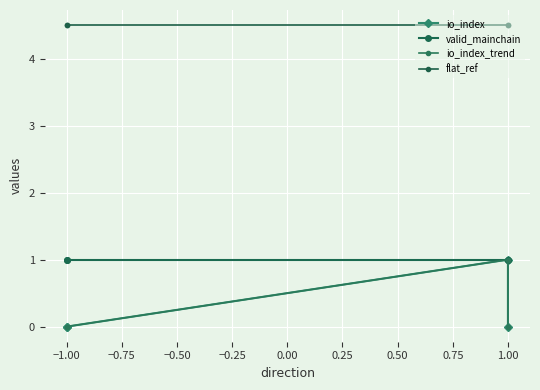

What is the maximum value shown in the chart?

4.5